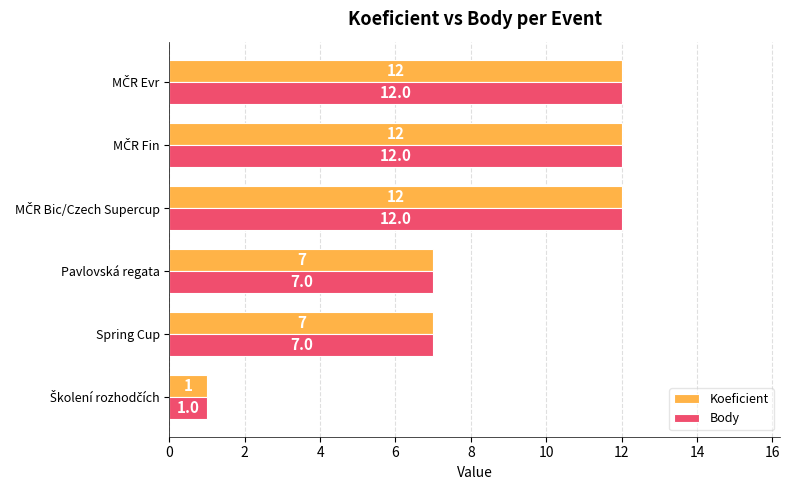

Count the Body values in the range 7 to 12.

5